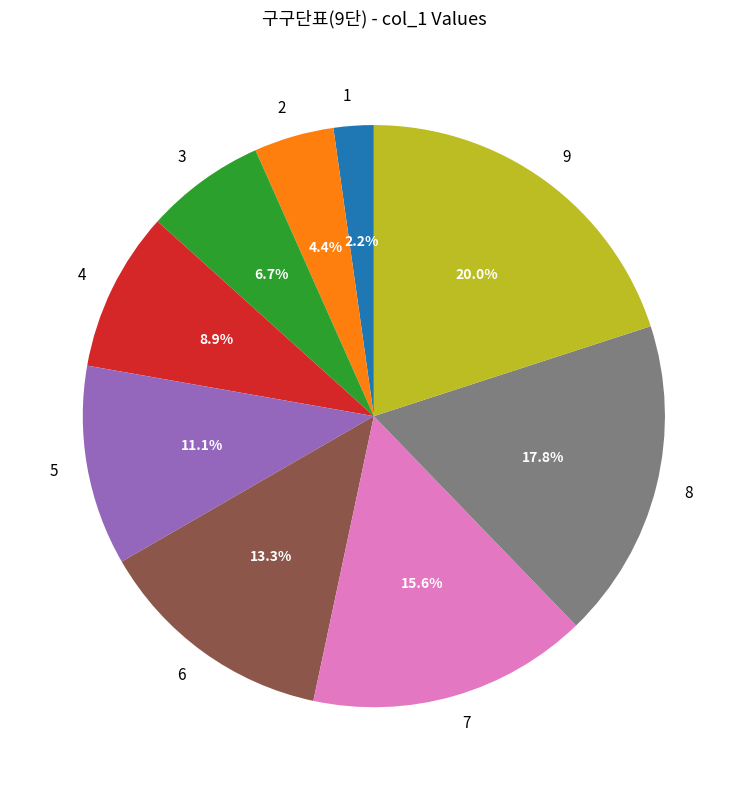

Does 3 account for over 50% of the chart?

No